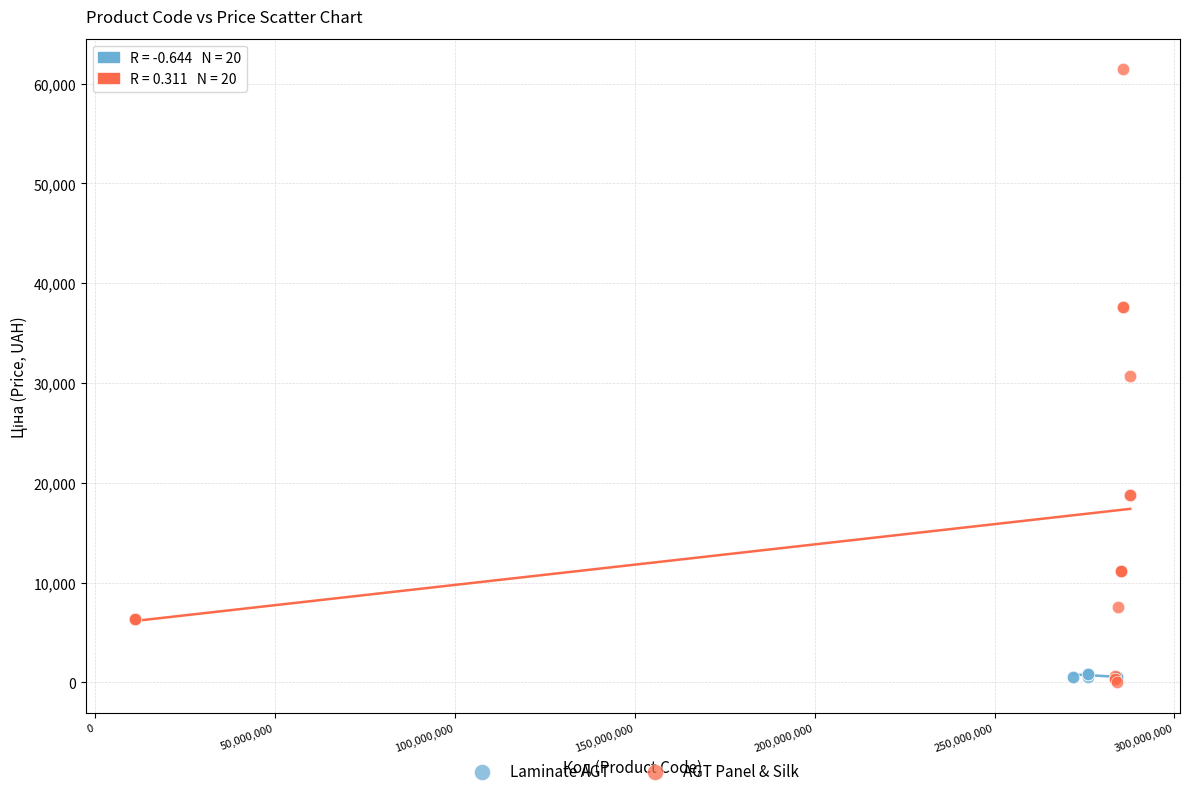

Which series has the widest spread of Y values?

AGT Panel & Silk